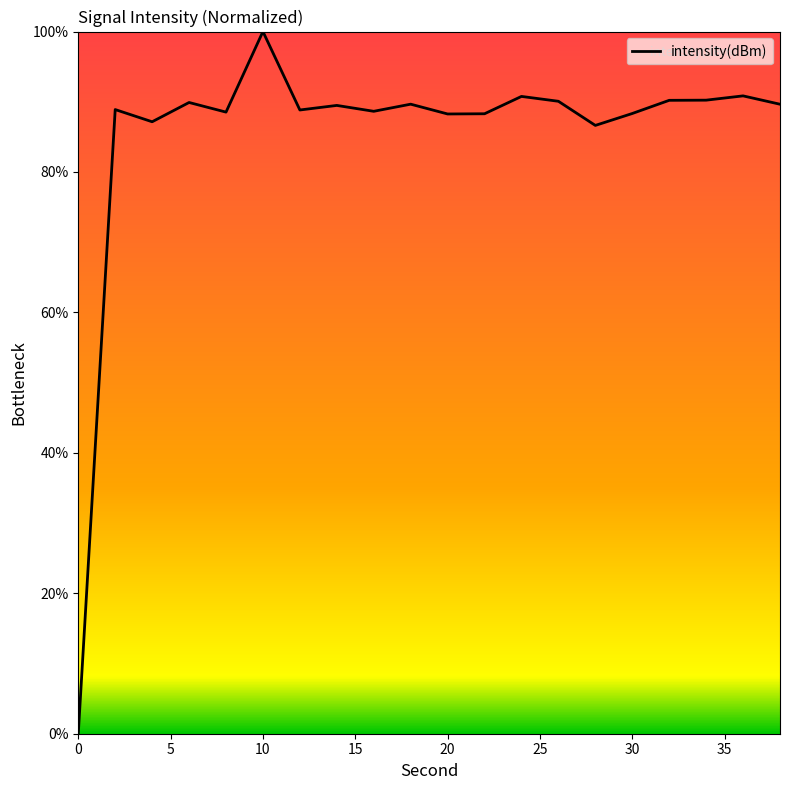

How many distinct data groups are displayed?

1